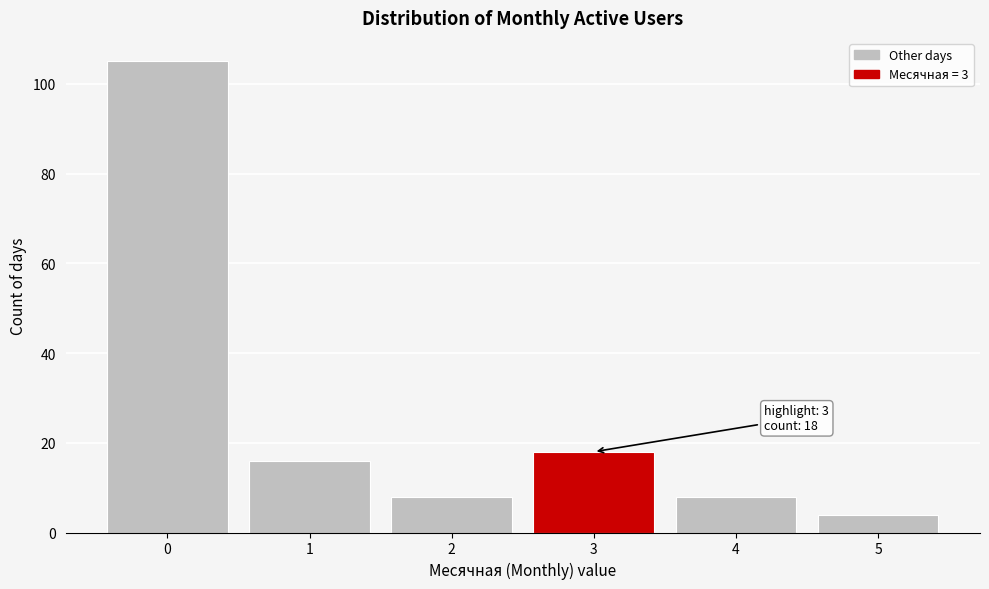

Reading right to left, list all the values displayed in this chart.

4	8	18	8	16	105